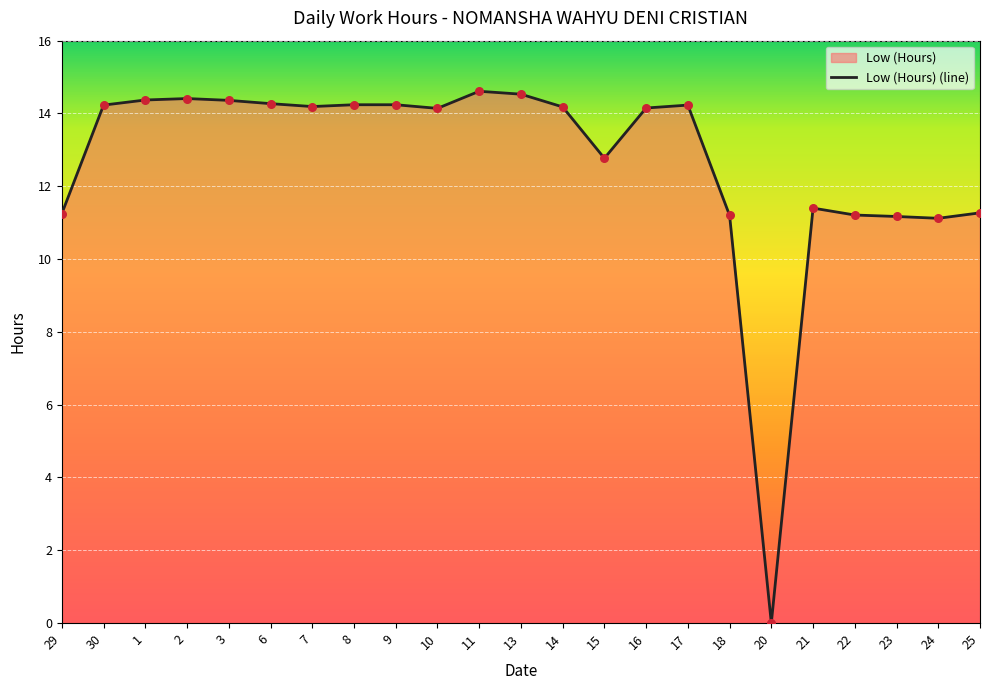

What is the change in value from 10 to 25?

-2.9